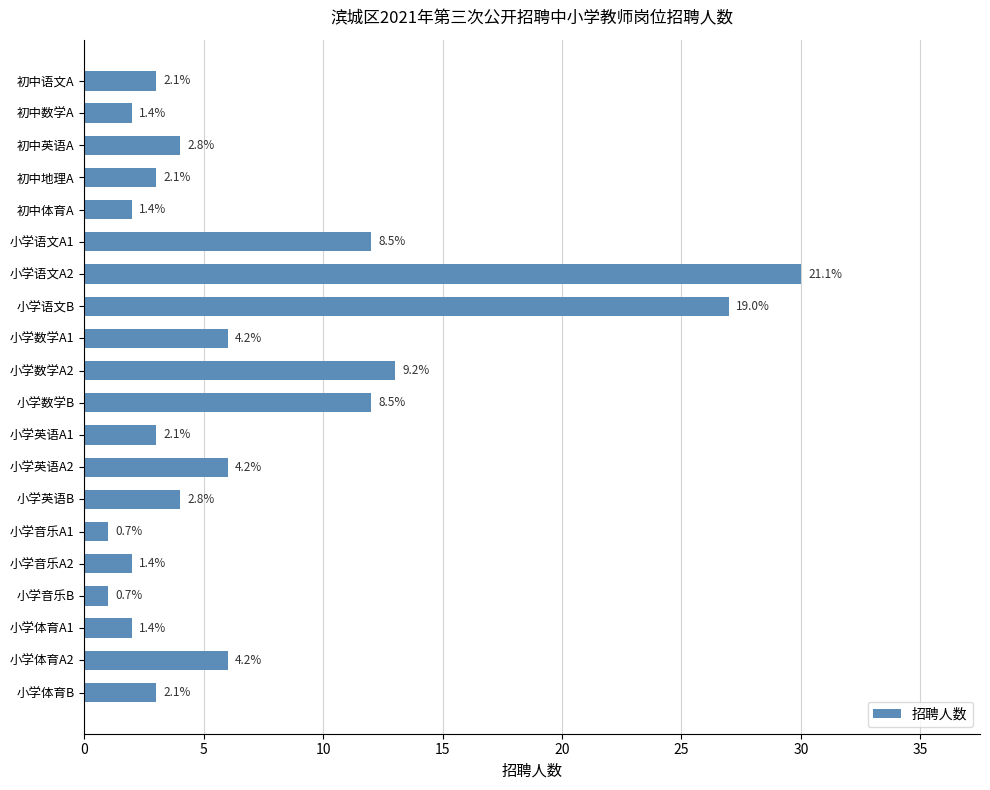

How many bars are there in total?

20